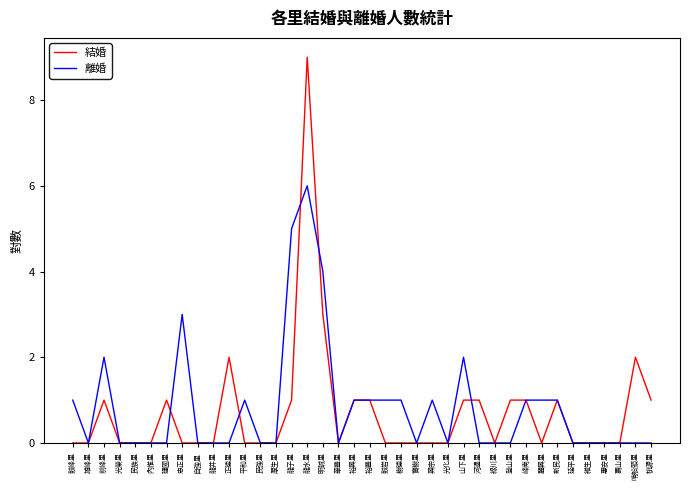

Reading right to left, what are all the values shown in this chart?

結婚: 桃源里=1	哨船頭里=2	壽山里=0	惠安里=0	維生里=0	延平里=0	新民里=1	麗興里=0	峰南里=1	登山里=1	綠川里=0	河邊里=1	山下里=1	光化里=0	興宗里=0	寶樹里=0	樹德里=0	鼓岩里=0	裕豐里=1	裕興里=1	華豐里=0	明誠里=3	龍水里=9	龍子里=1	厚生里=0	民強里=0	平和里=0	正德里=2	龍井里=0	自強里=0	忠正里=0	建國里=1	內惟里=0	民族里=0	光榮里=0	前峰里=1	雄峰里=0	鼓峰里=0
離婚: 桃源里=0	哨船頭里=0	壽山里=0	惠安里=0	維生里=0	延平里=0	新民里=1	麗興里=1	峰南里=1	登山里=0	綠川里=0	河邊里=0	山下里=2	光化里=0	興宗里=1	寶樹里=0	樹德里=1	鼓岩里=1	裕豐里=1	裕興里=1	華豐里=0	明誠里=4	龍水里=6	龍子里=5	厚生里=0	民強里=0	平和里=1	正德里=0	龍井里=0	自強里=0	忠正里=3	建國里=0	內惟里=0	民族里=0	光榮里=0	前峰里=2	雄峰里=0	鼓峰里=1